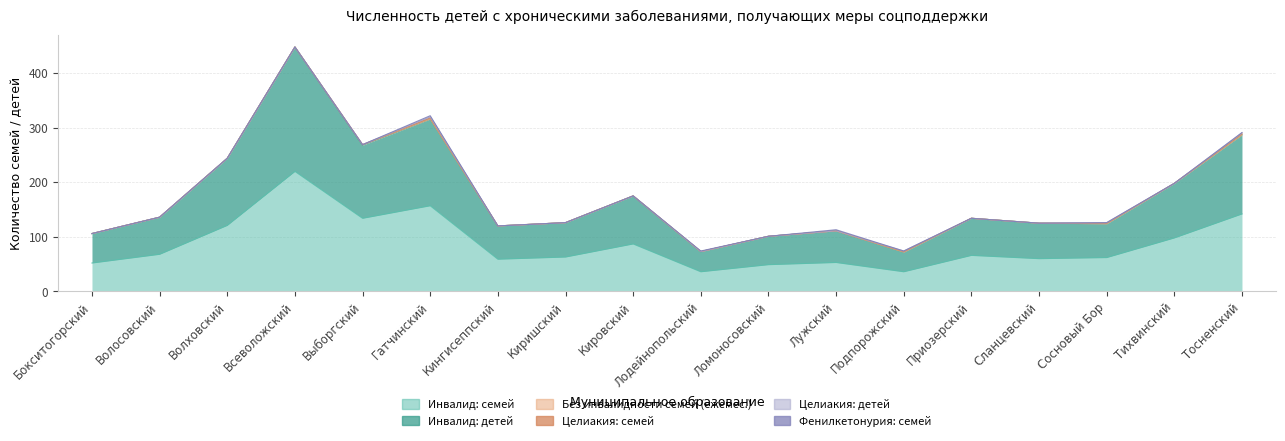

How many lines are shown in the chart?

6